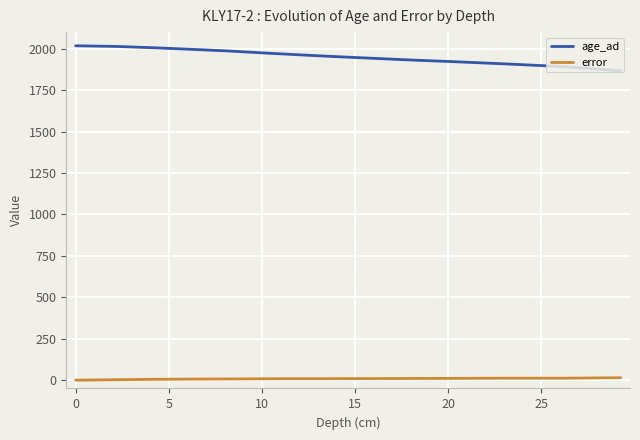

What is the lowest value of the error series?

0.1